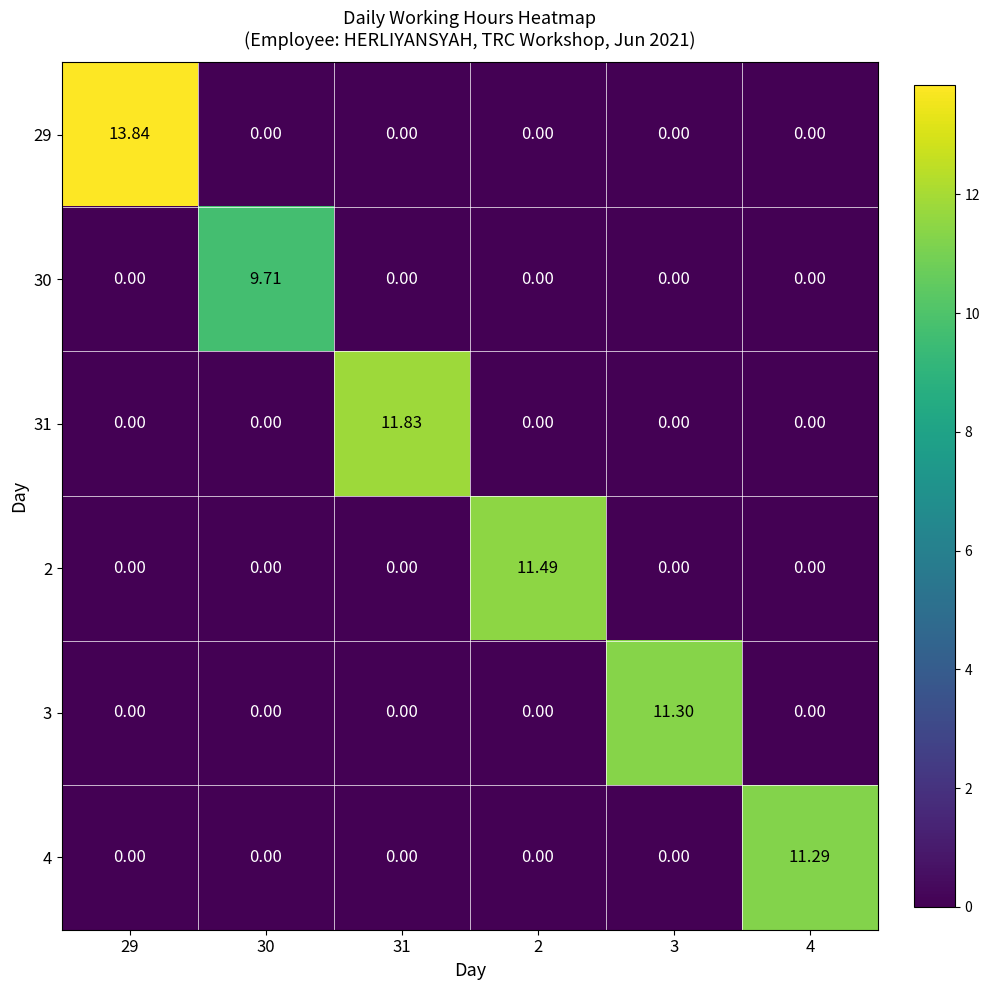

Count the number of data series in this chart.

6